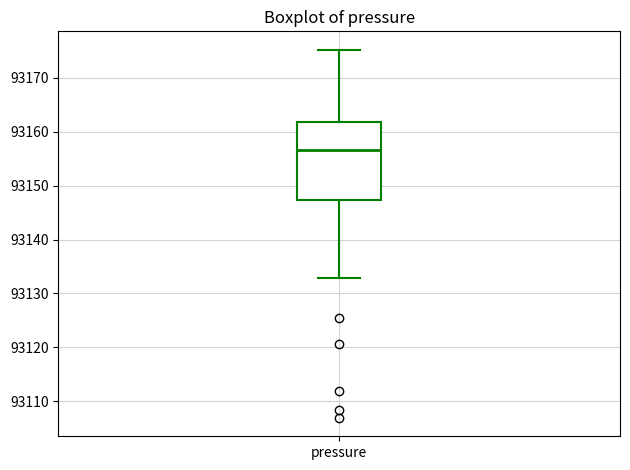

Transcribe this box plot: give where the median line is, the range the box spans, and where the two whiskers end, as read against the y-axis. The values are not printed on the chart, so give them approximately, as read against the axis.

median 93157, box 93147 to 93162, whiskers 93133 to 93175